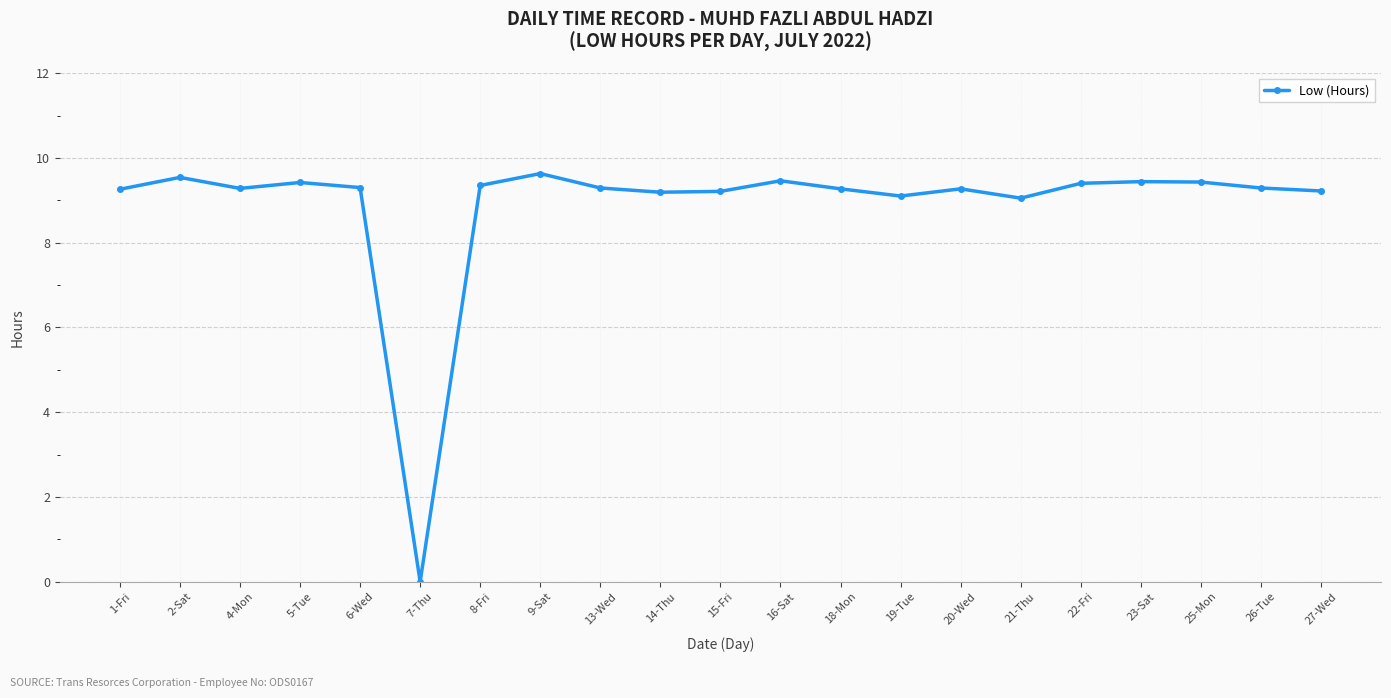

What is the maximum value shown in the chart?

9.6